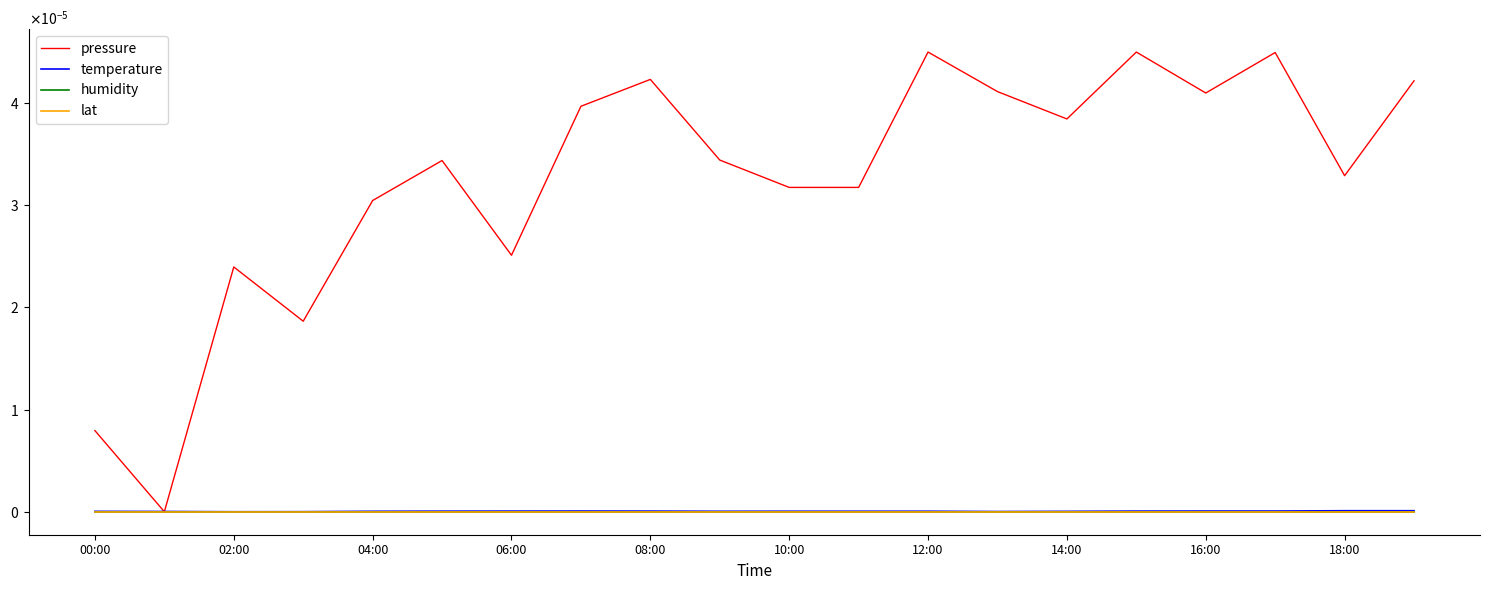

Does the chart display data point markers on the line(s)?

No